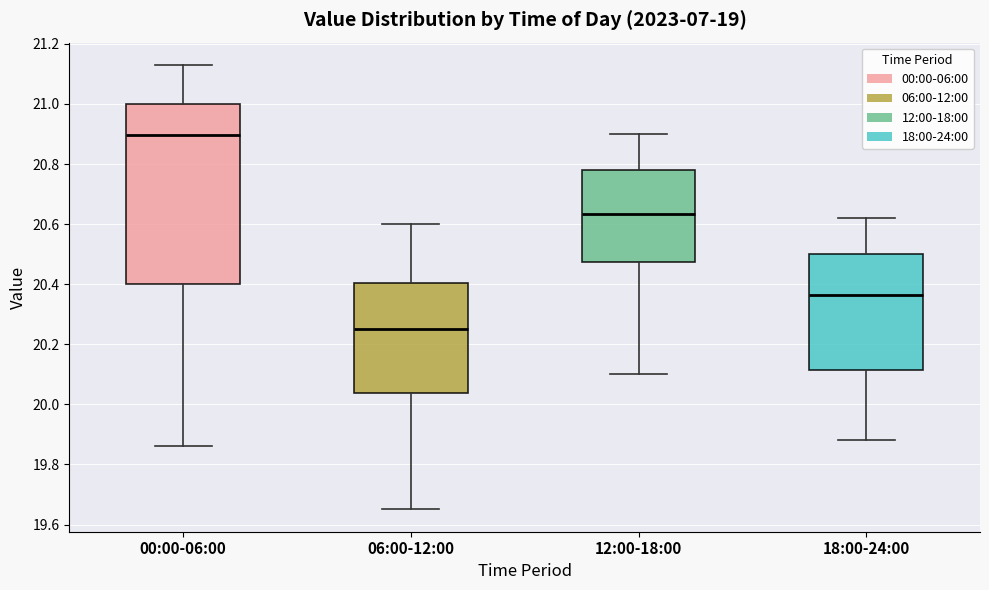

Comparing the boxes themselves (not the whiskers), which one is the tallest?

00:00-06:00